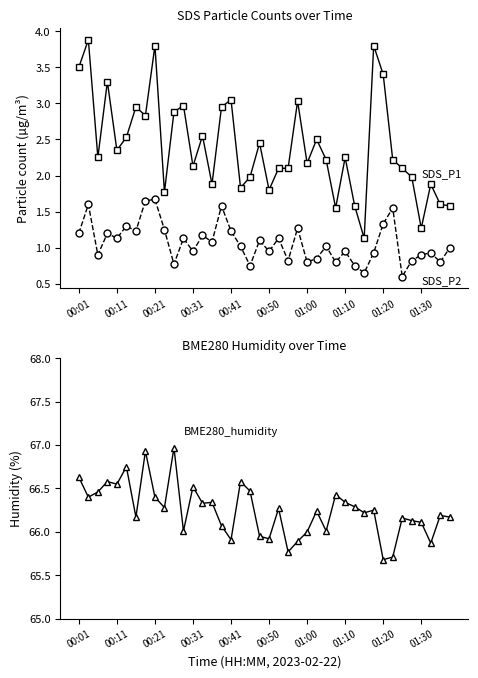

Which series has the largest range (max minus min)?

SDS_P1